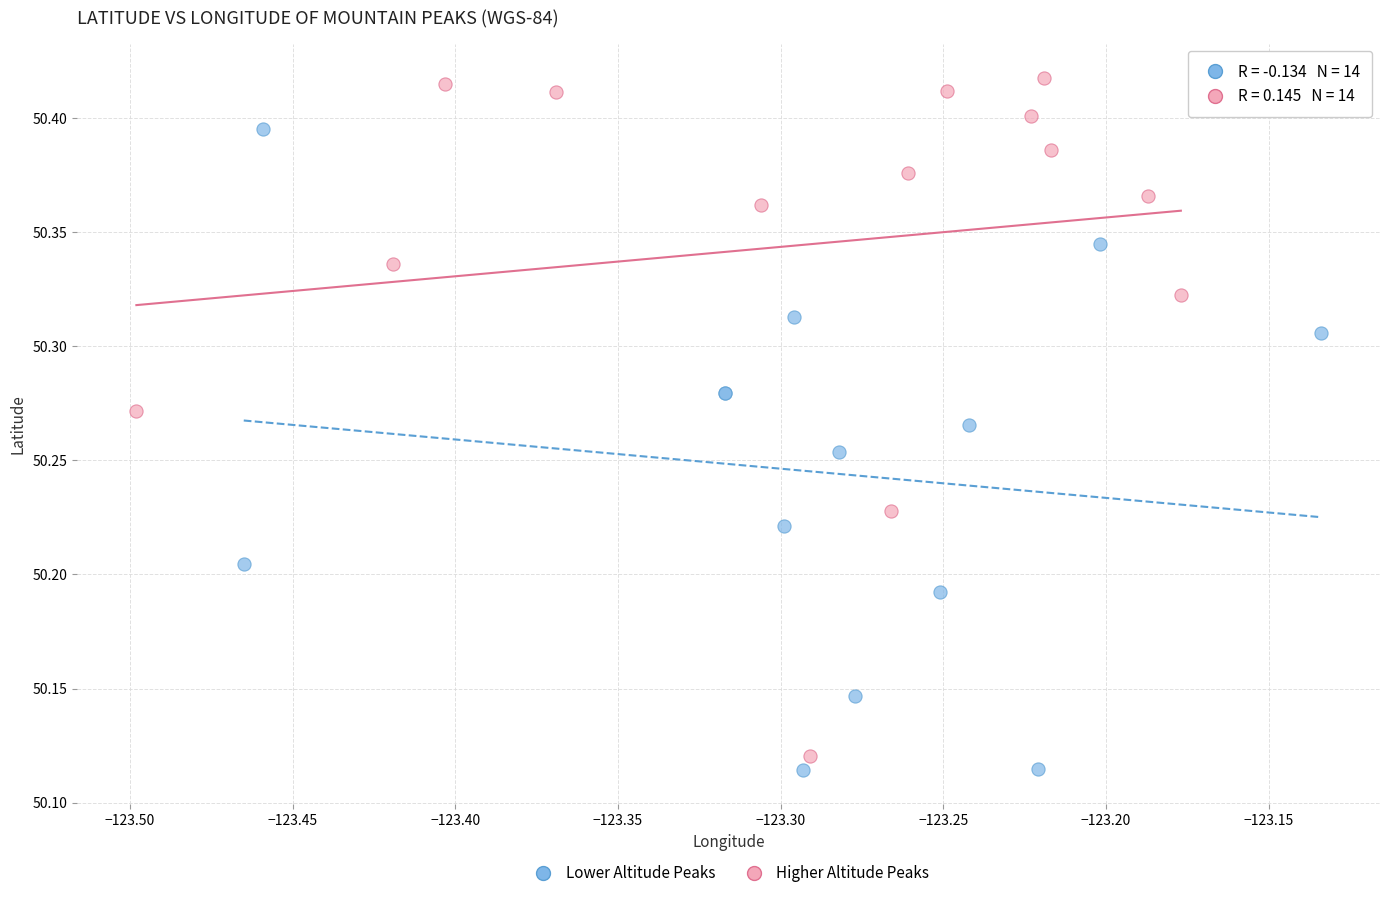

Which series contains the highest Y value?

Higher Altitude Peaks